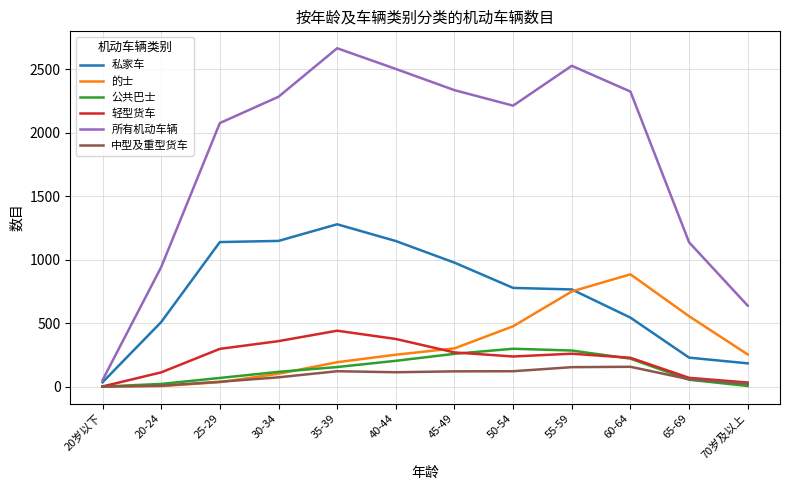

What is the difference between the maximum and second lowest values in the 轻型货车 series?

408